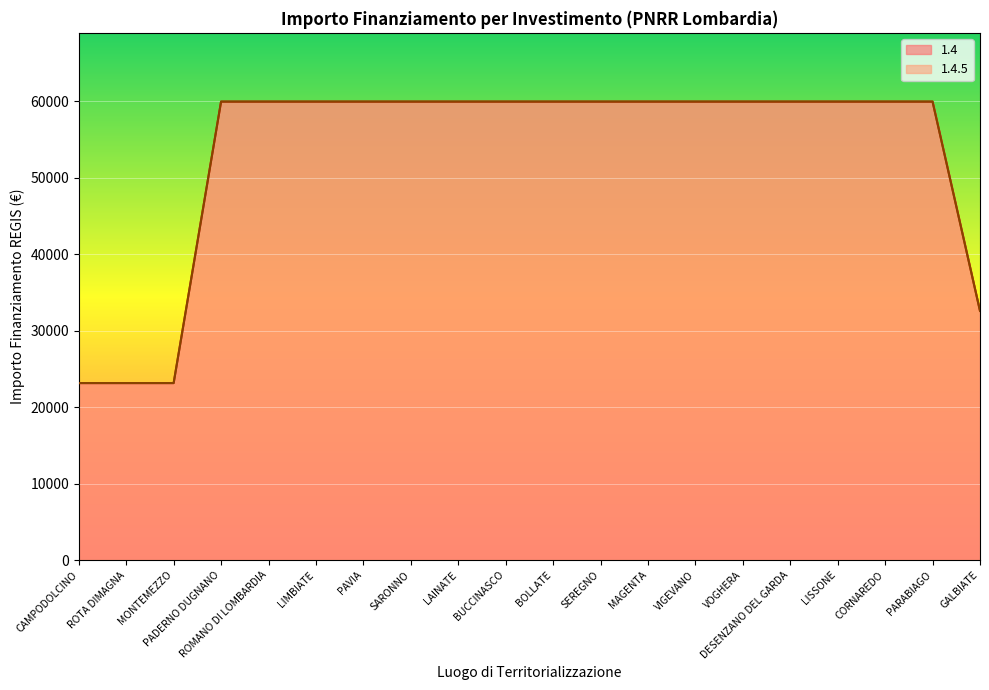

True or false: 1.4.5 has a value of 26839 at LAINATE.

False